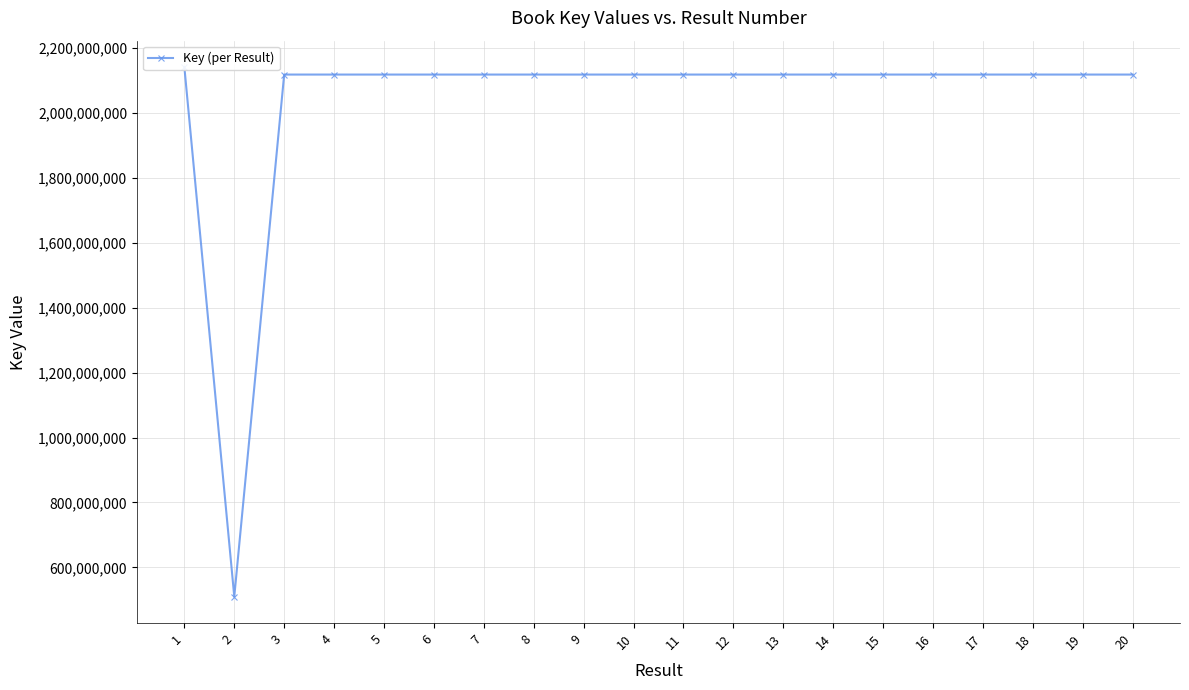

Reading left to right, list all the values displayed in this chart.

1=2140741775	2=510117673	3=2117892228	4=2117884797	5=2117884691	6=2117890867	7=2117883460	8=2117878045	9=2117890681	10=2117885685	11=2117881975	12=2117878272	13=2117888155	14=2117886470	15=2117878171	16=2117885659	17=2117884622	18=2117893196	19=2117879342	20=2117885432